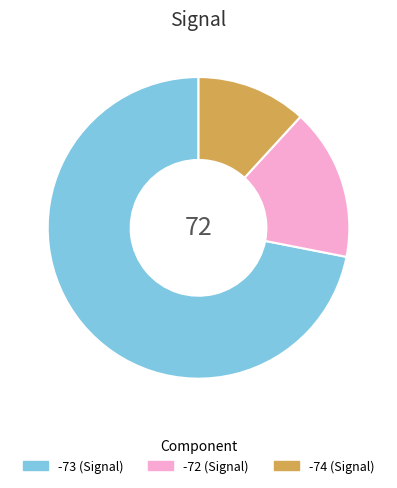

Is there a majority slice in this chart?

Yes